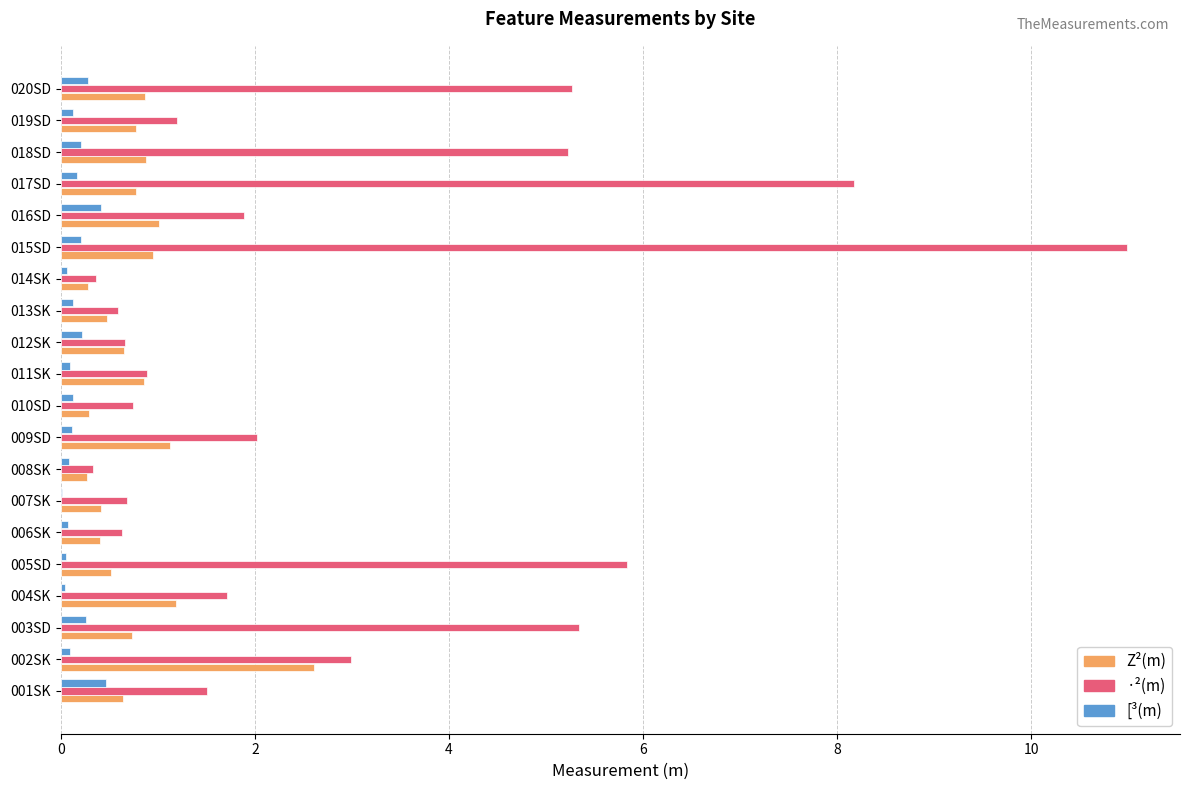

What is the maximum value for Z²(m)?

2.6